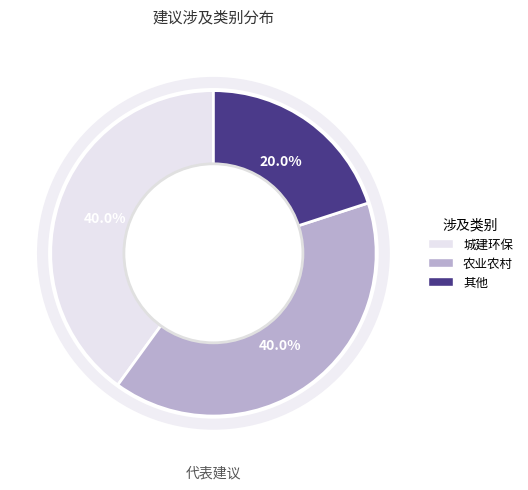

Which slice is the smallest?

其他